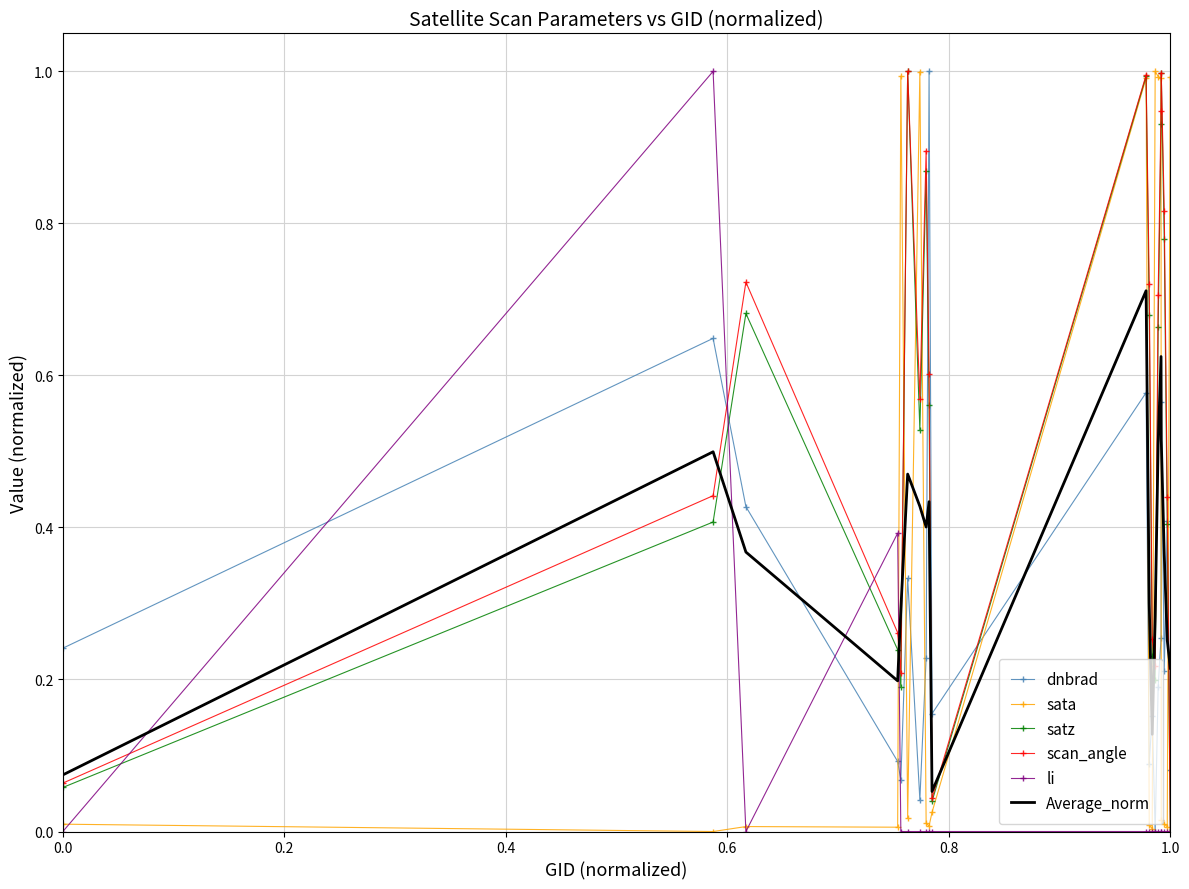

Count the number of categories in the chart.

20